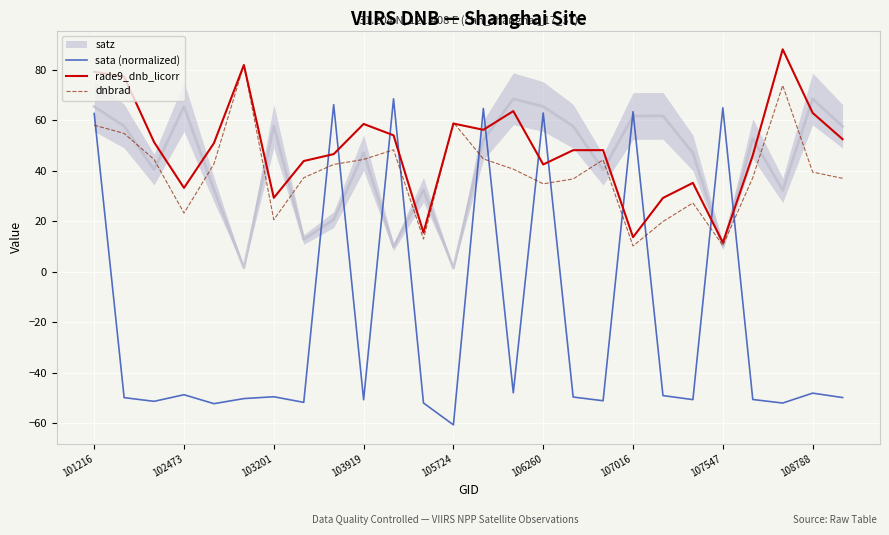

What is the average value of the sata (normalized) series?

-19.6